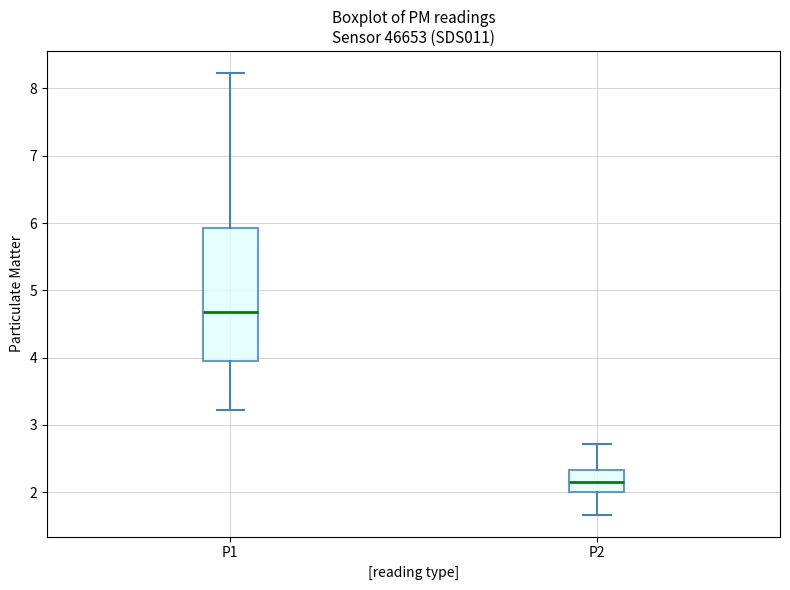

Comparing the boxes themselves (not the whiskers), which one is the tallest?

P1